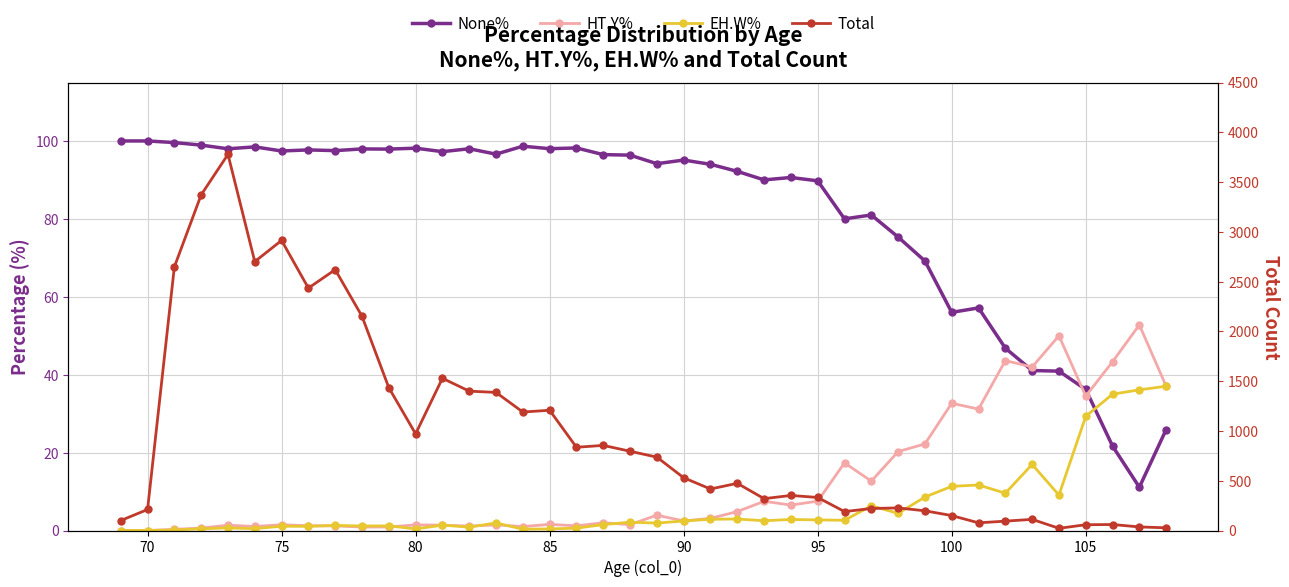

How many interior local peaks does the Total series have?

11